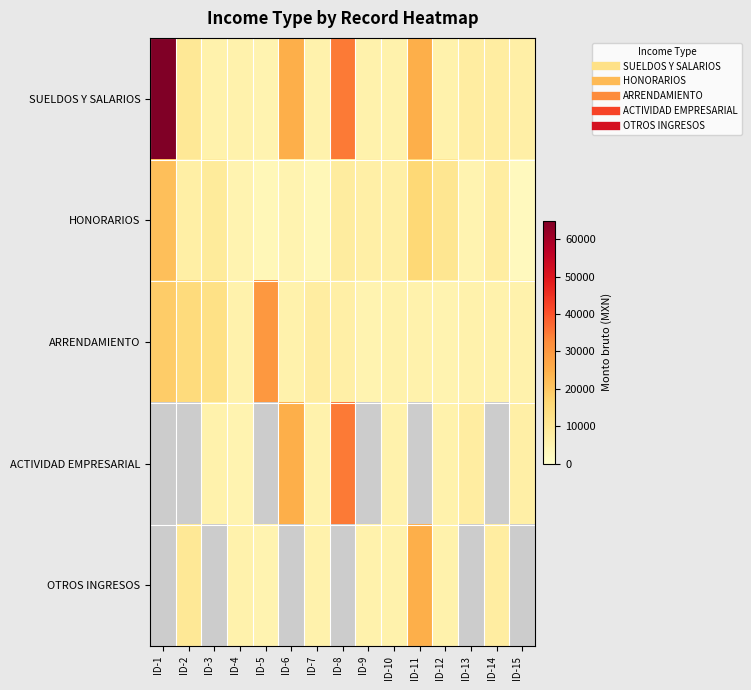

Which category has the highest value across all series?

ID-1